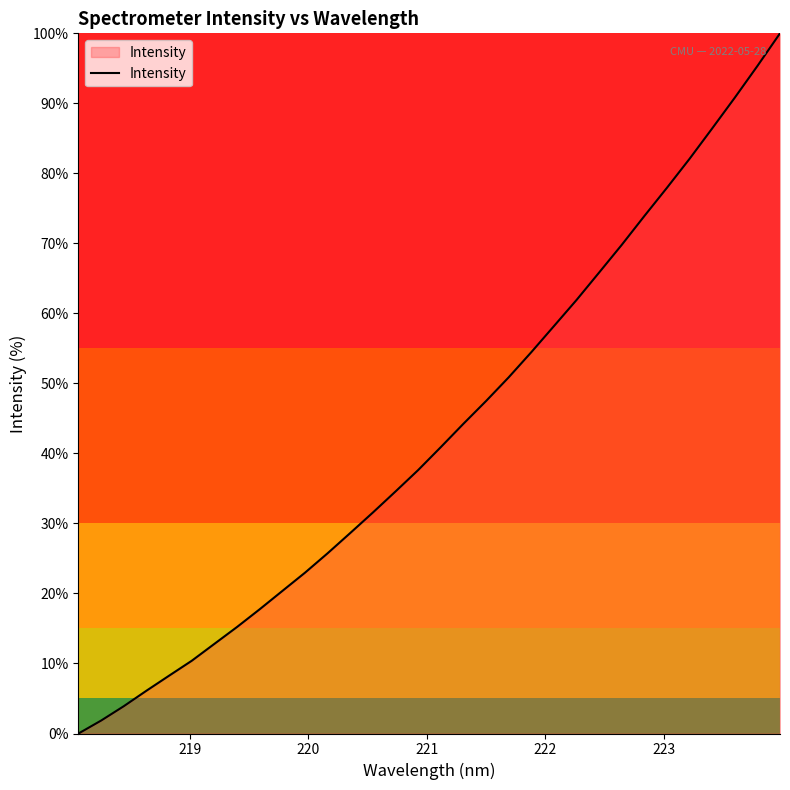

What is the greatest value displayed?

100.0